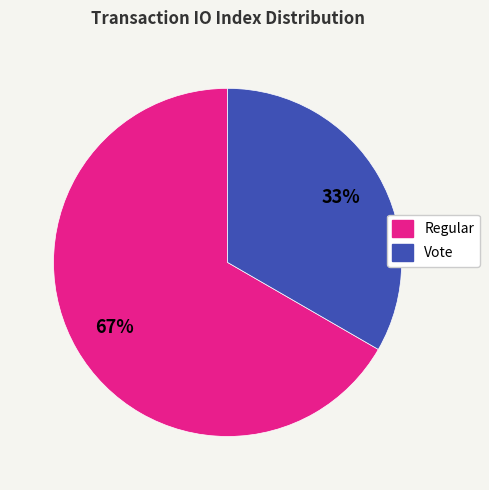

To the nearest percent, what is the average slice percentage?

50%